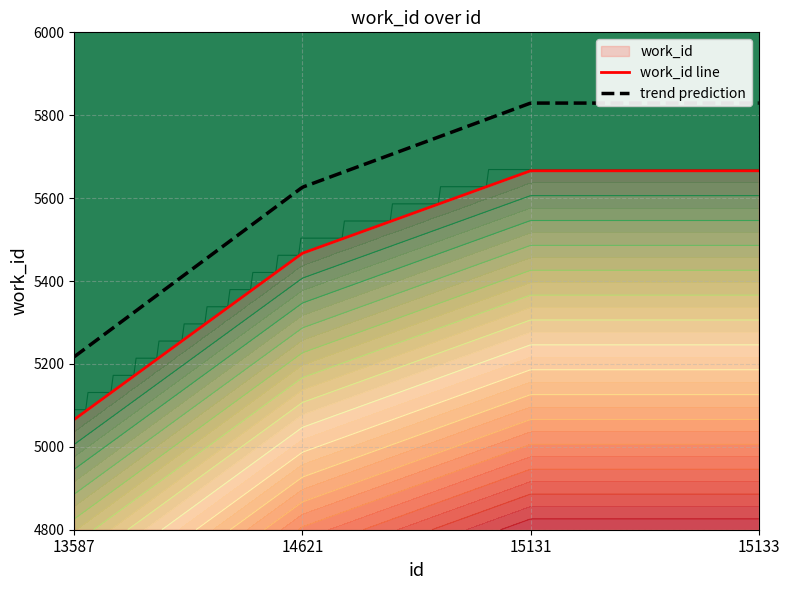

What is the difference between the maximum and minimum values?

600